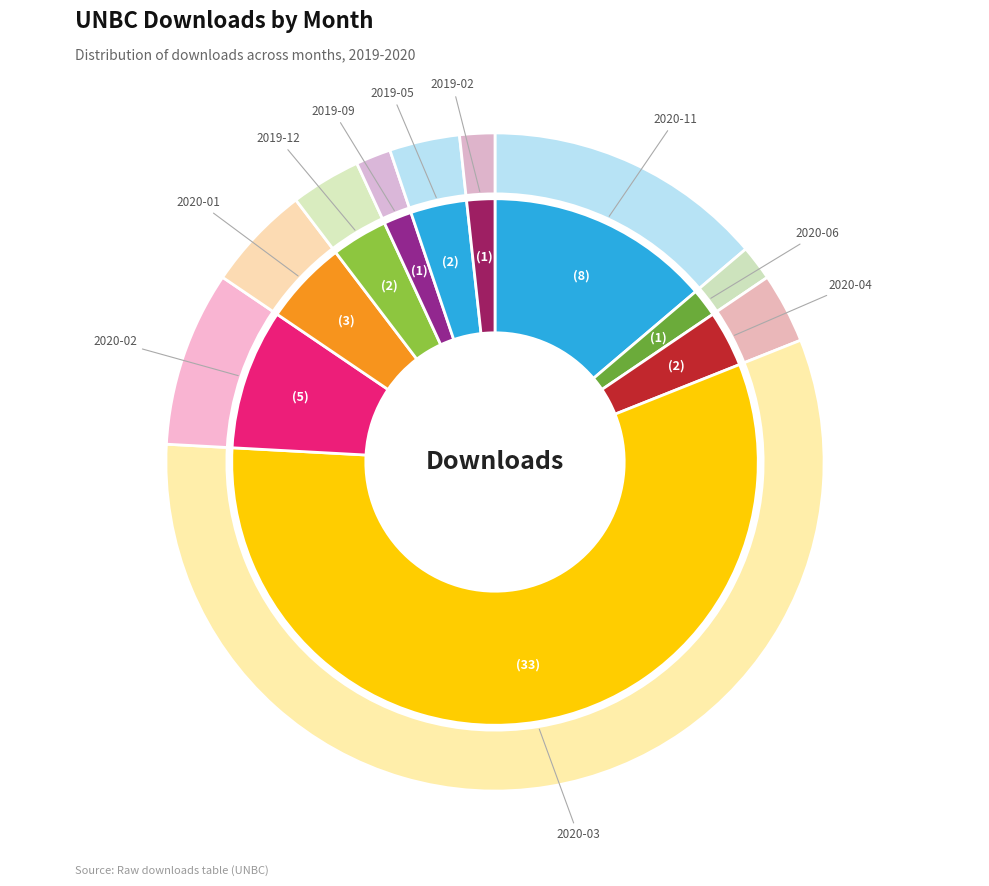

Which slice is the largest?

2020-03